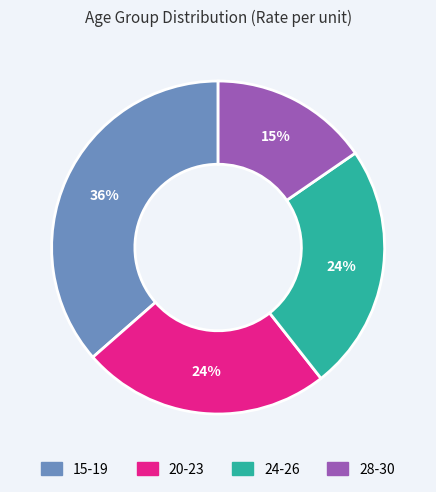

To the nearest percent, what percentage of the pie is 20-23?

24%